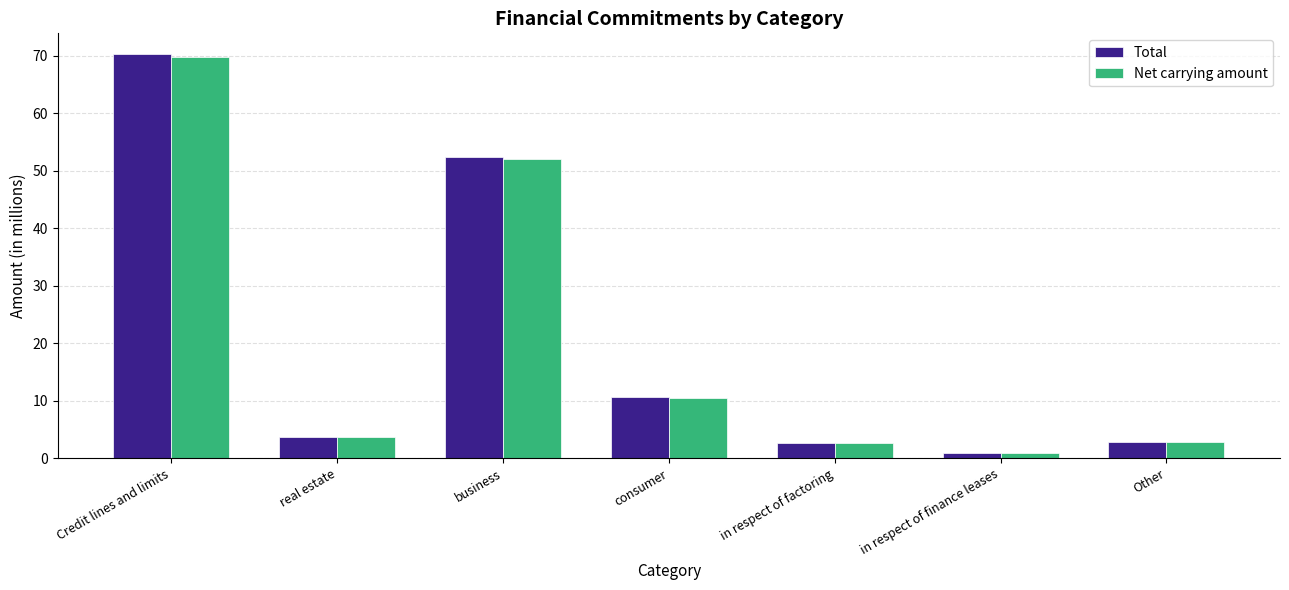

What are all the series names shown in the legend?

Total, Net carrying amount